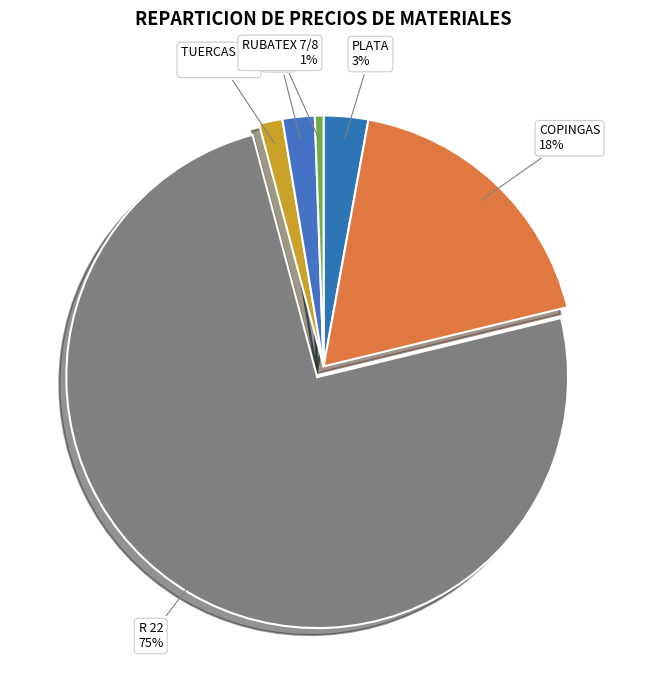

Which slice is the largest?

R 22